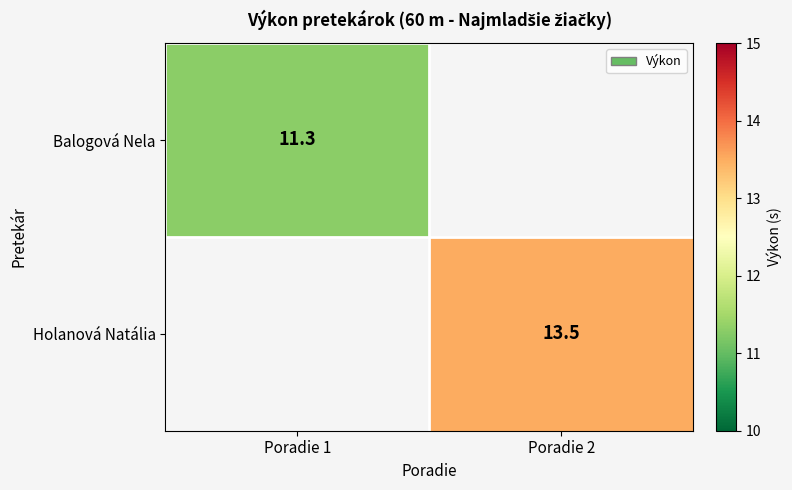

The value of Holanová Natália at Poradie 2 is 4.3. True or false?

False